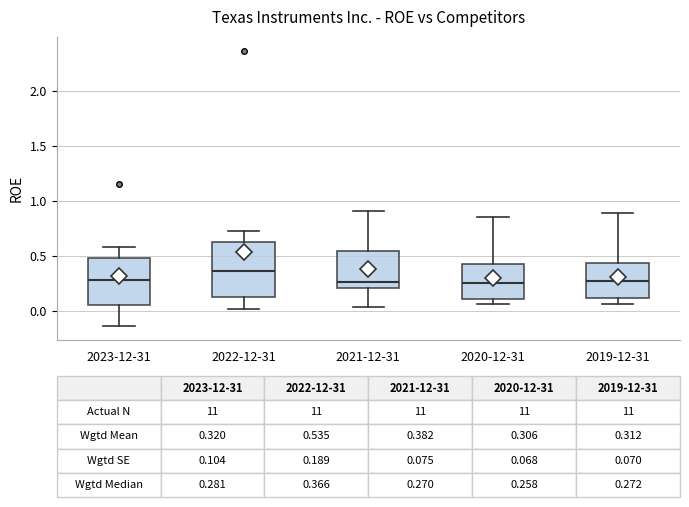

Comparing the boxes themselves (not the whiskers), which one is the tallest?

2022-12-31